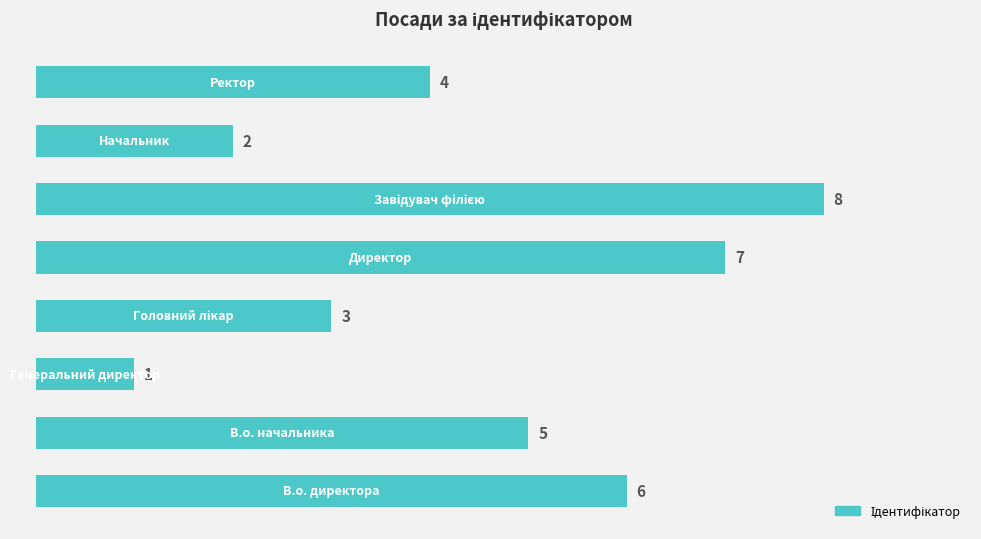

Count the number of categories in the chart.

8